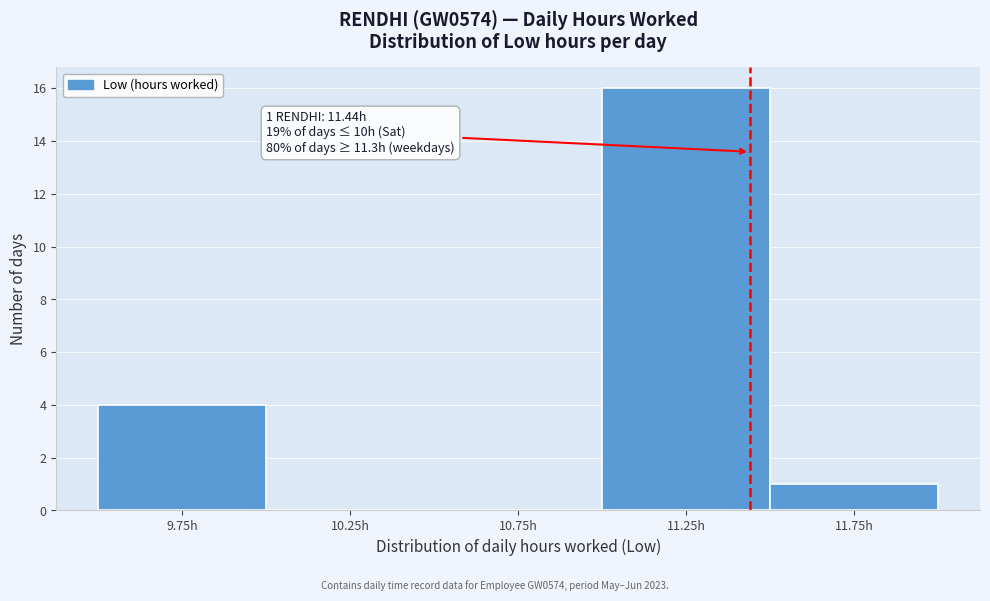

Over which range of the x-axis is the bar tallest?

11.0 to 11.5